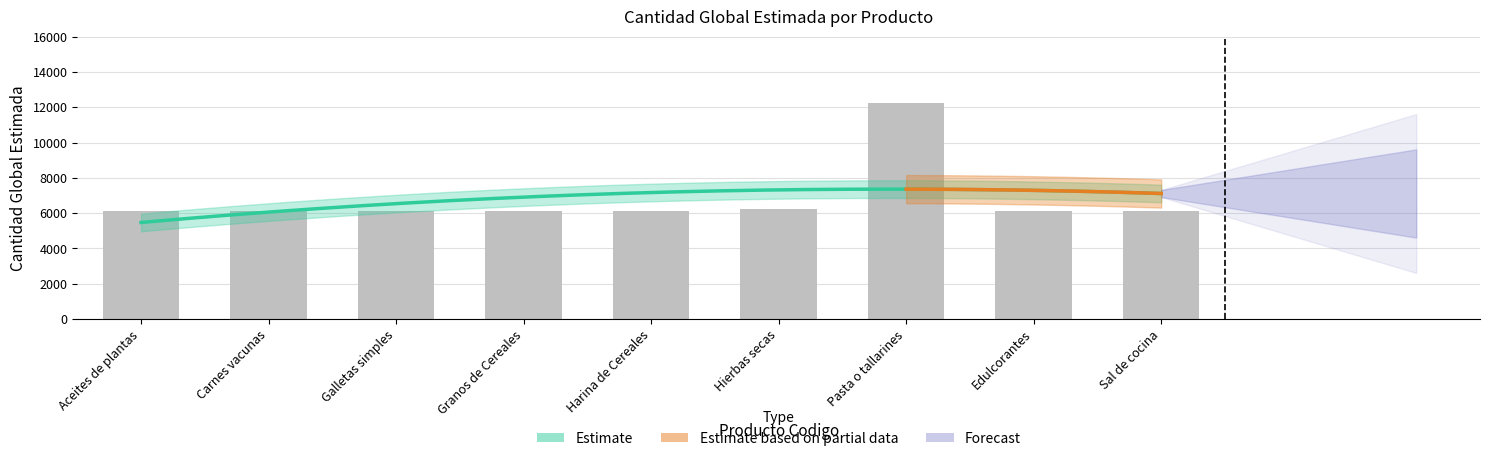

Rank the categories by value from lowest to highest.

Aceites de plantas, Carnes vacunas, Galletas simples, Granos de Cereales, Harina de Cereales, Edulcorantes, Sal de cocina, Hierbas secas, Pasta o tallarines